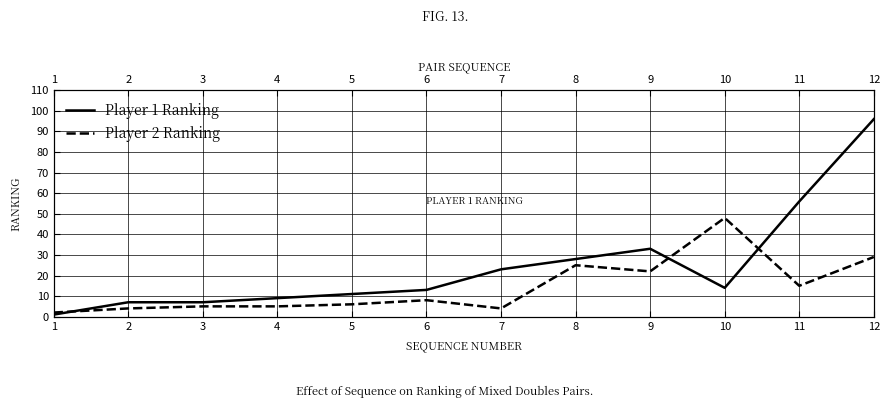

What is the value of the Player 1 Ranking point at the 2nd from the left?

7